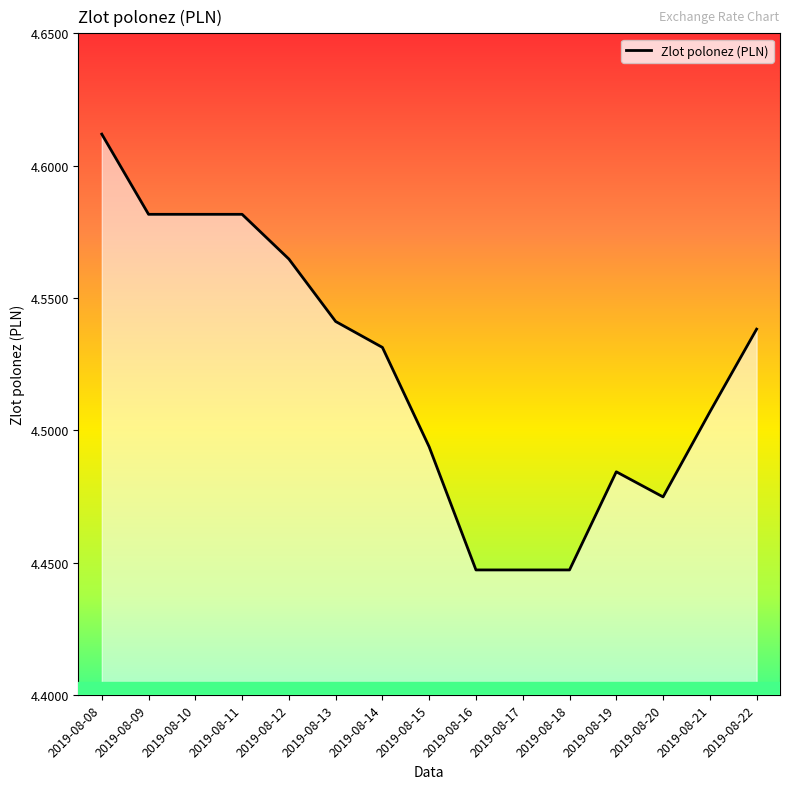

At which category does the chart reach its peak across all series?

2019-08-08